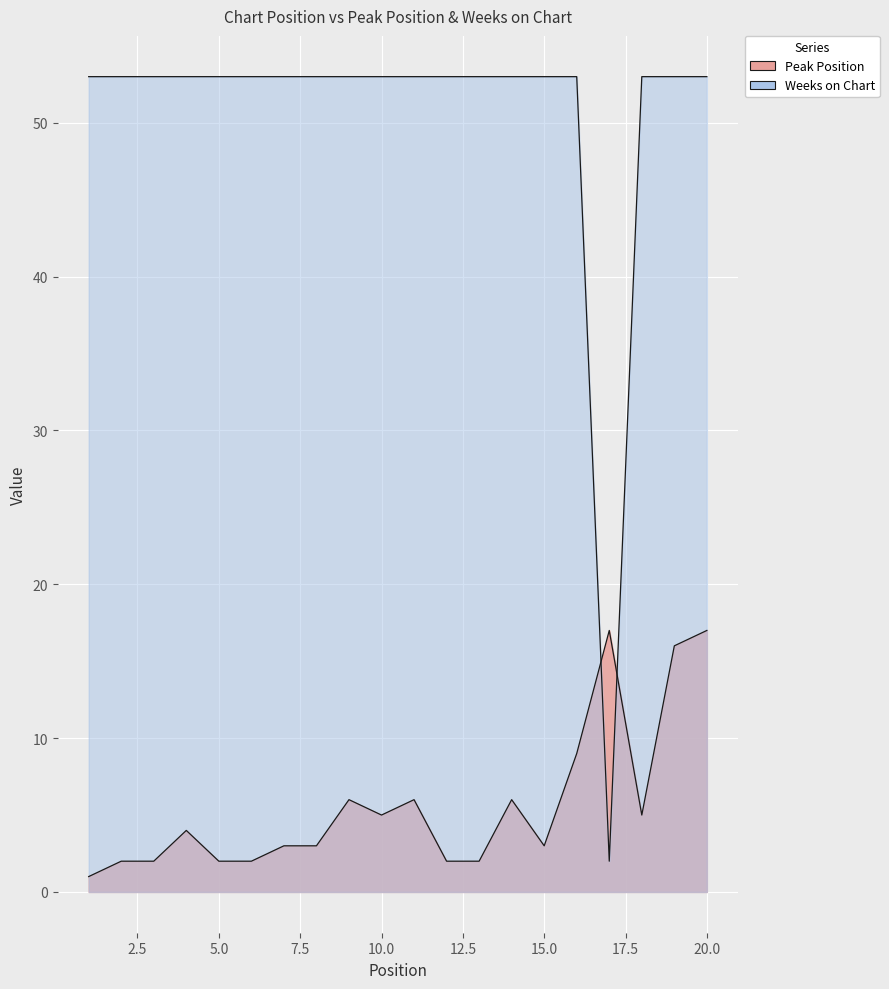

Rank the series by their maximum value, from lowest to highest.

Peak Position, Weeks on Chart